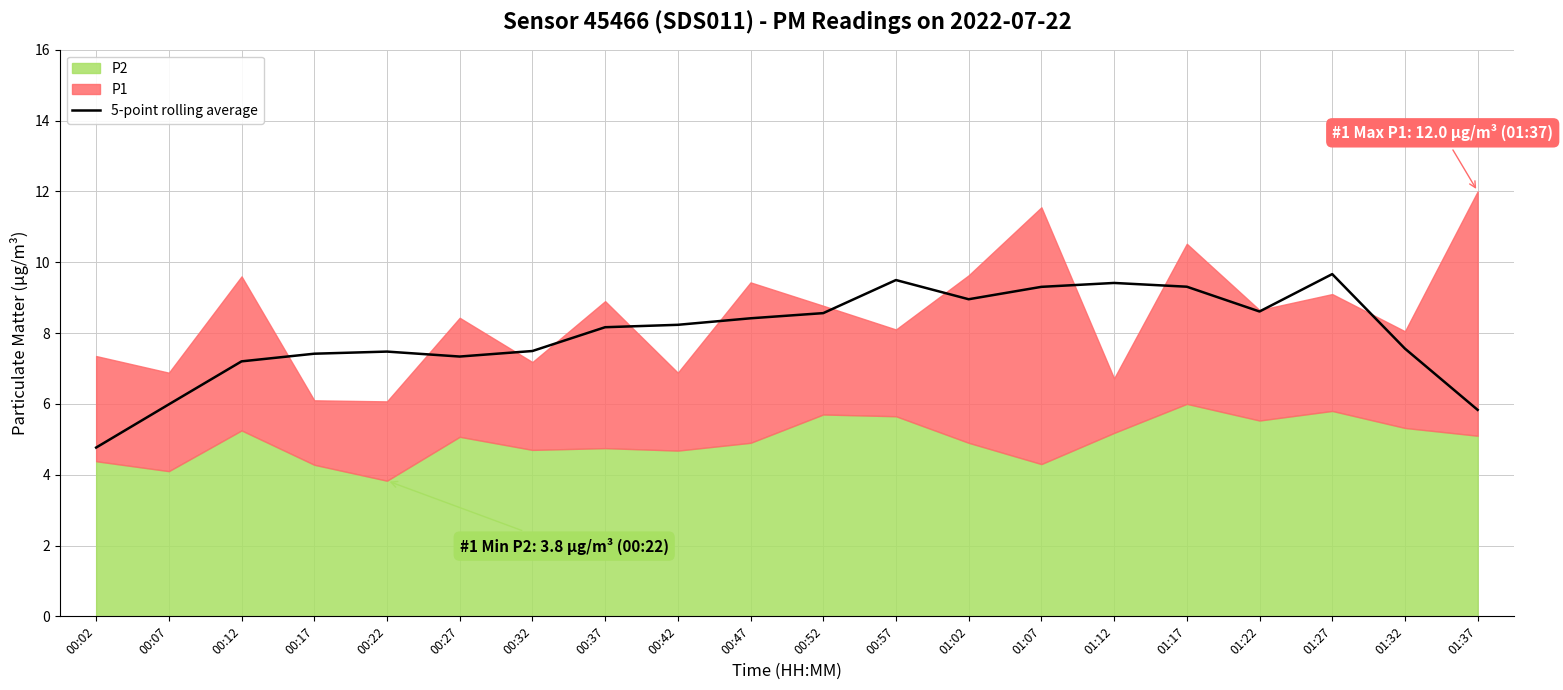

What is the sum of all values?

159.2